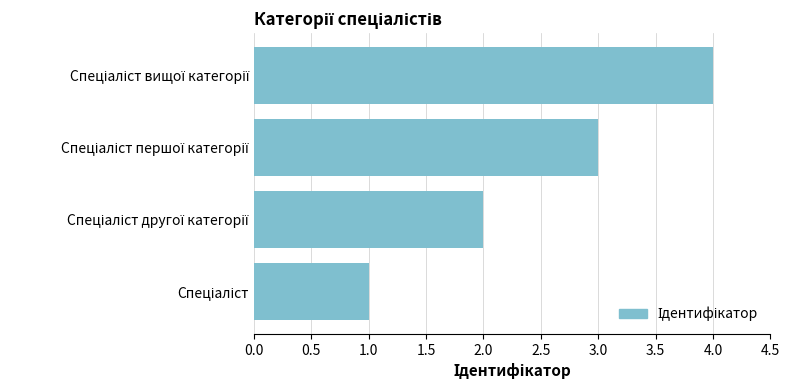

How many values are below 3?

2